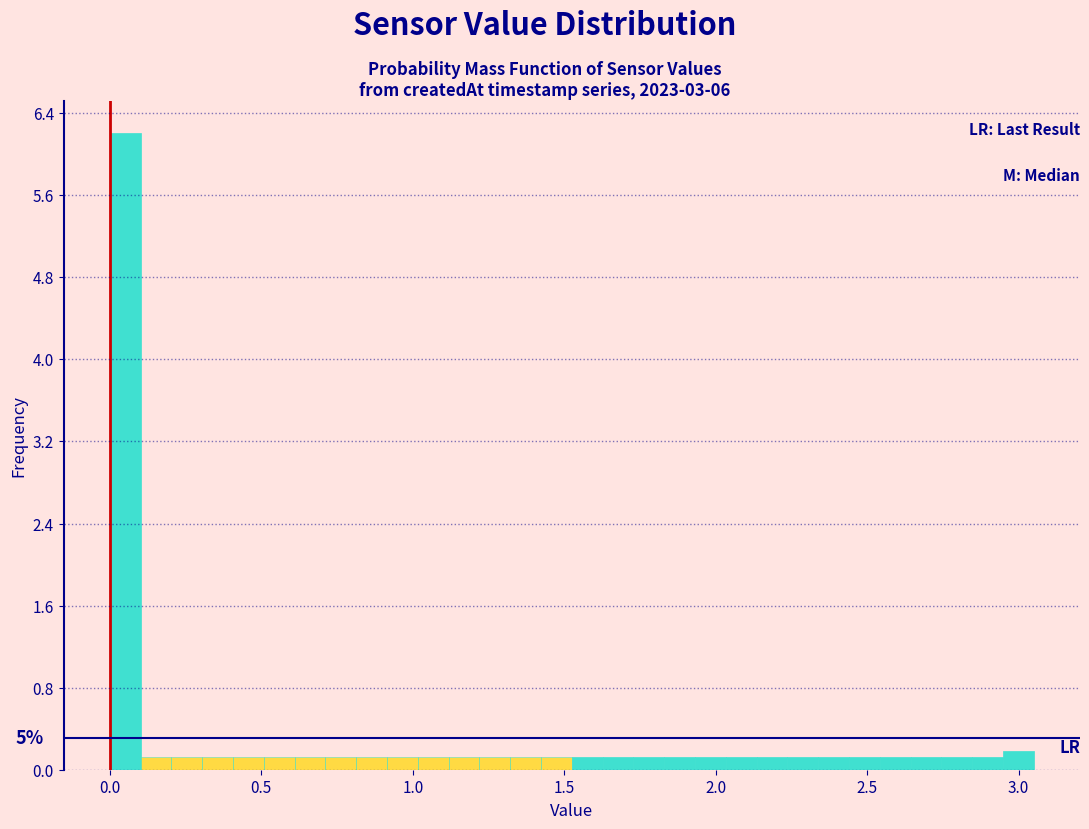

Around what value on the x-axis is the tallest bar? Give the approximate position of its centre, as read against the axis.

0.05